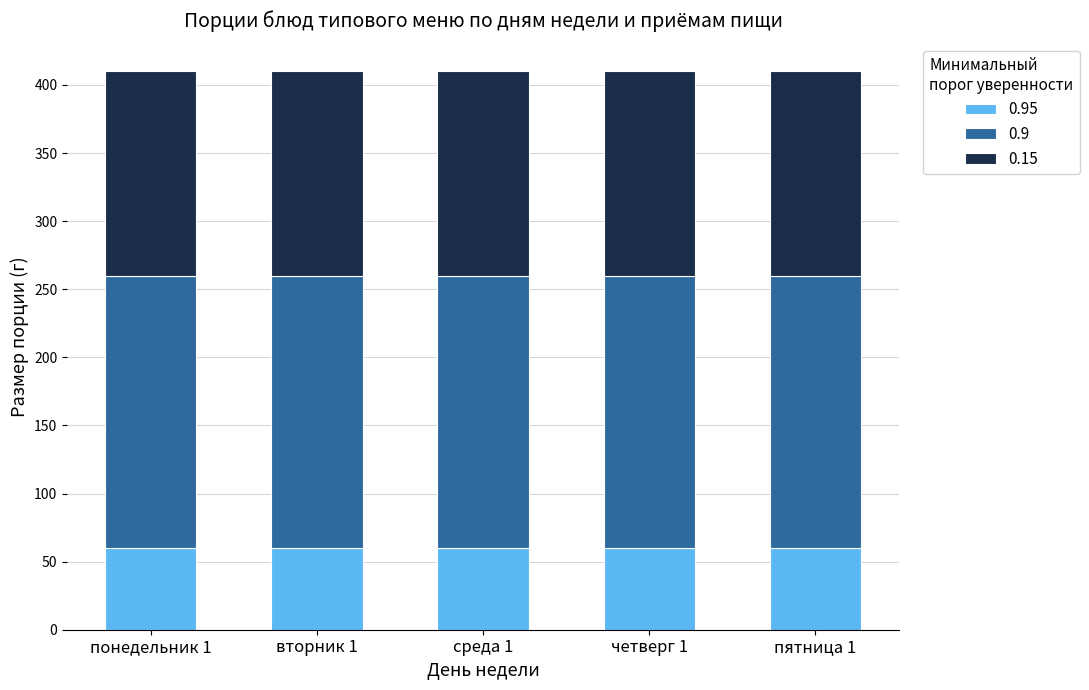

What is the total value across all series at среда 1?

410